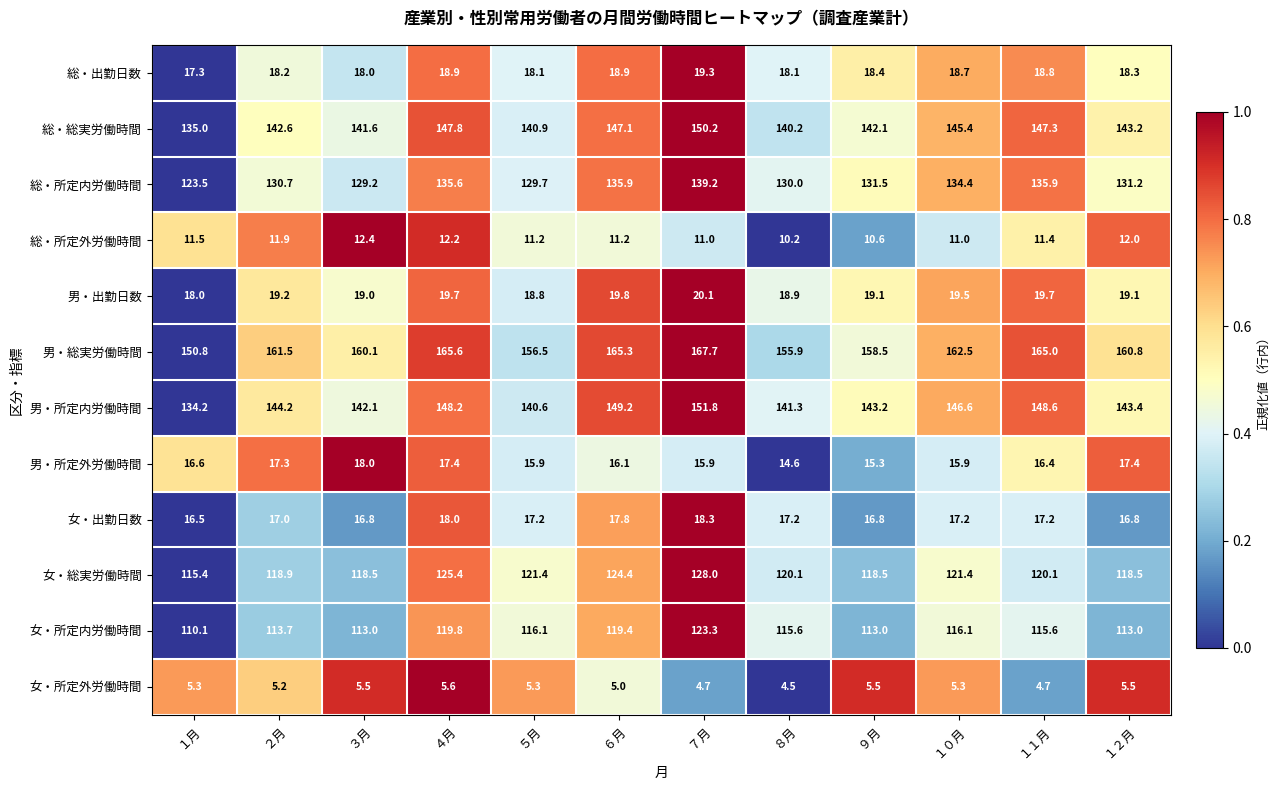

How many data points in 総・総実労働時間 are above 143?

6